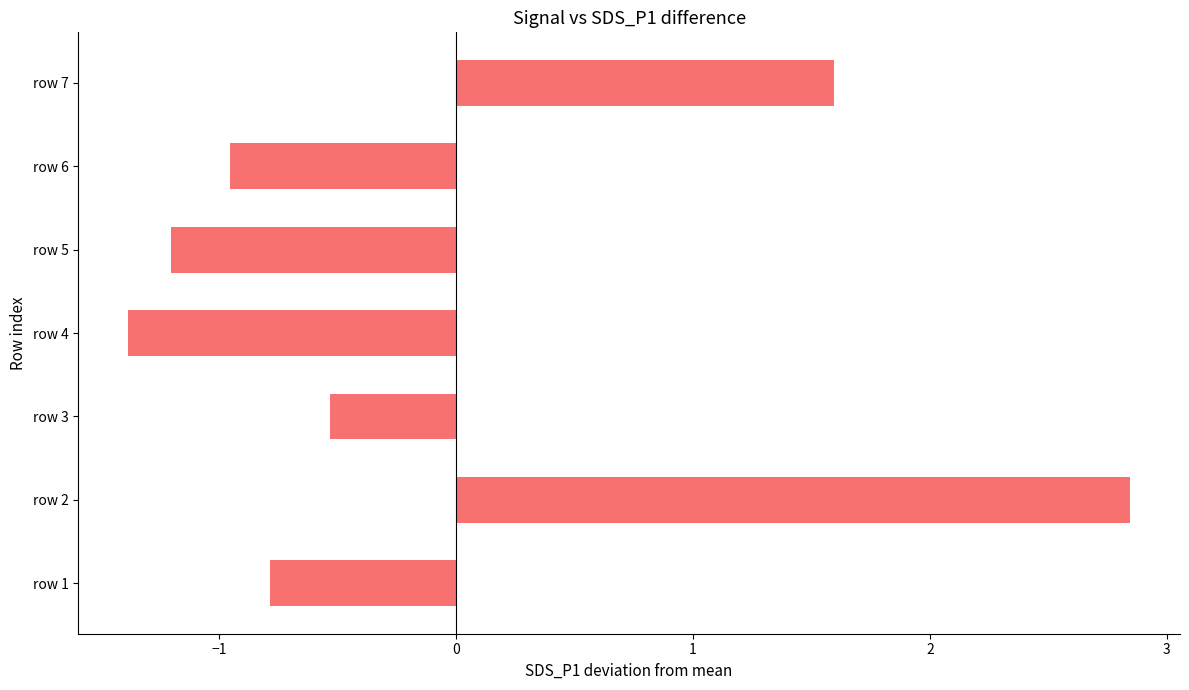

Read the value at row 4.

-1.4